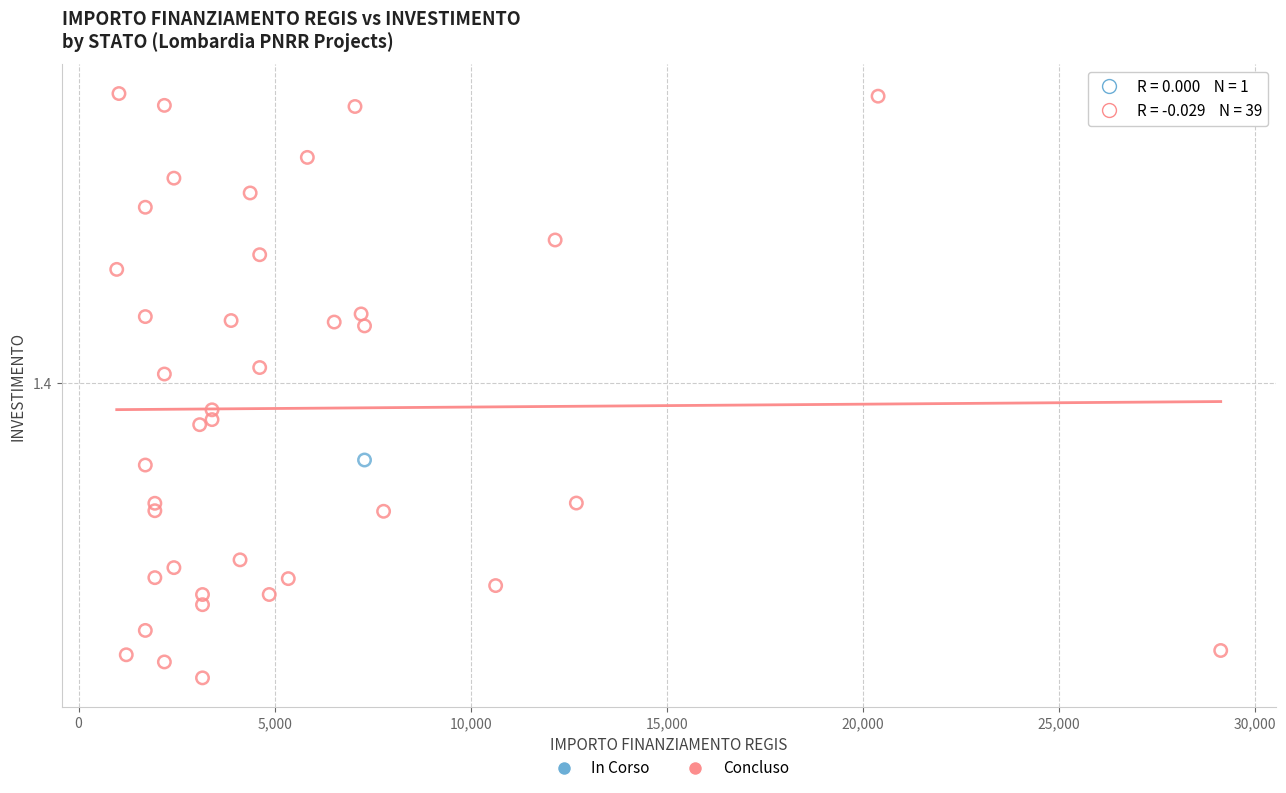

What are all the series names shown in the legend?

In Corso, Concluso